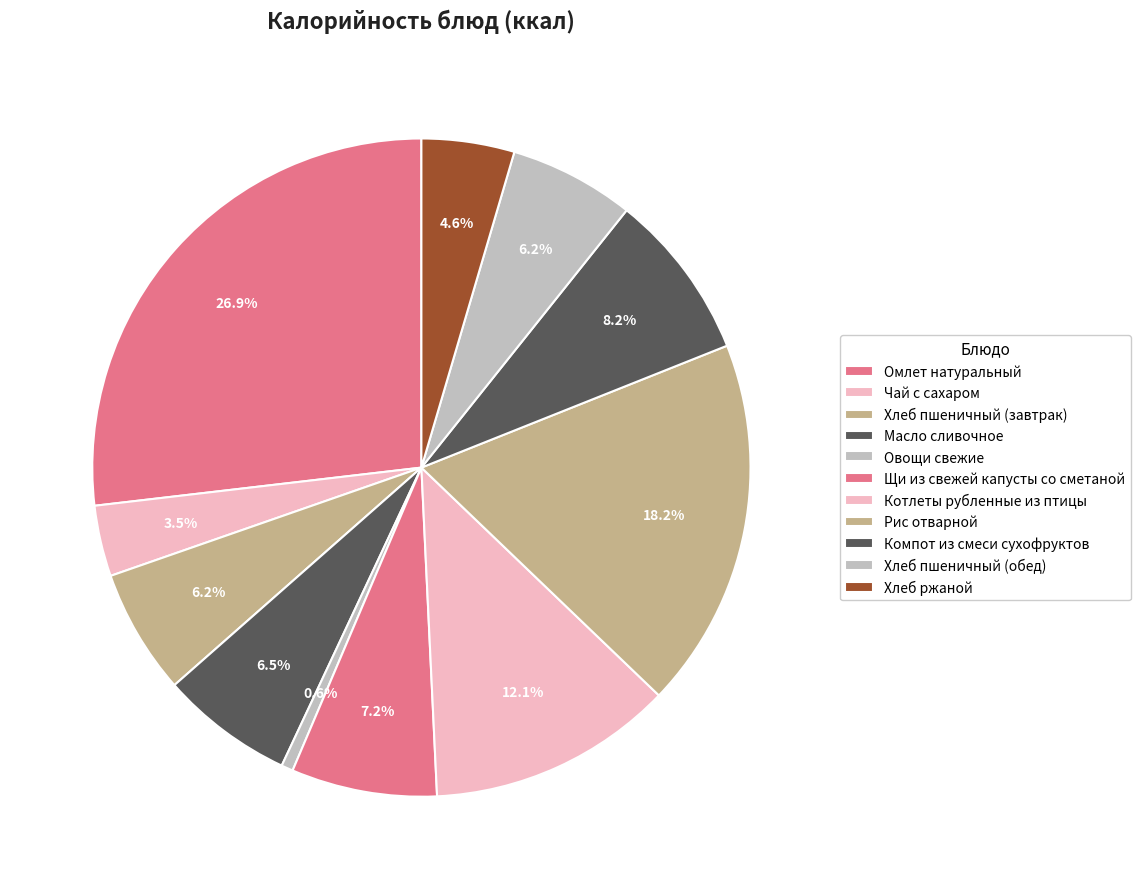

How many segments does this pie chart have?

11